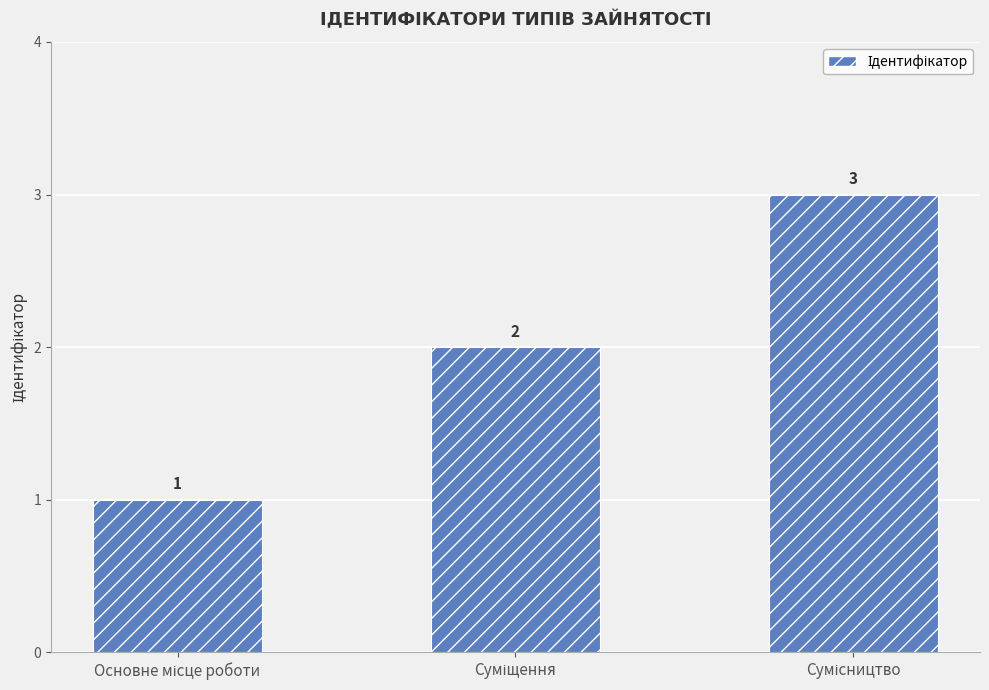

Reading left to right, extract all data points from this chart.

1	2	3